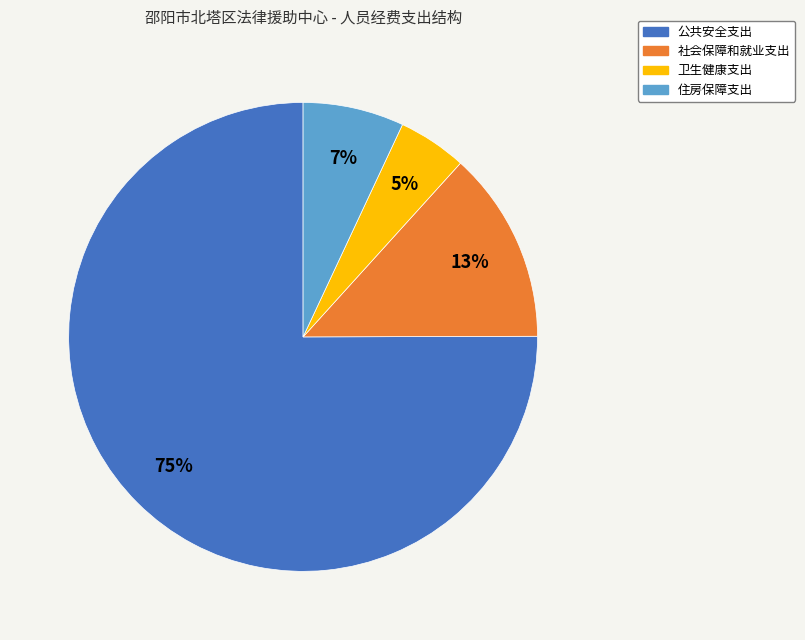

Is there any slice that represents more than half of the pie?

Yes